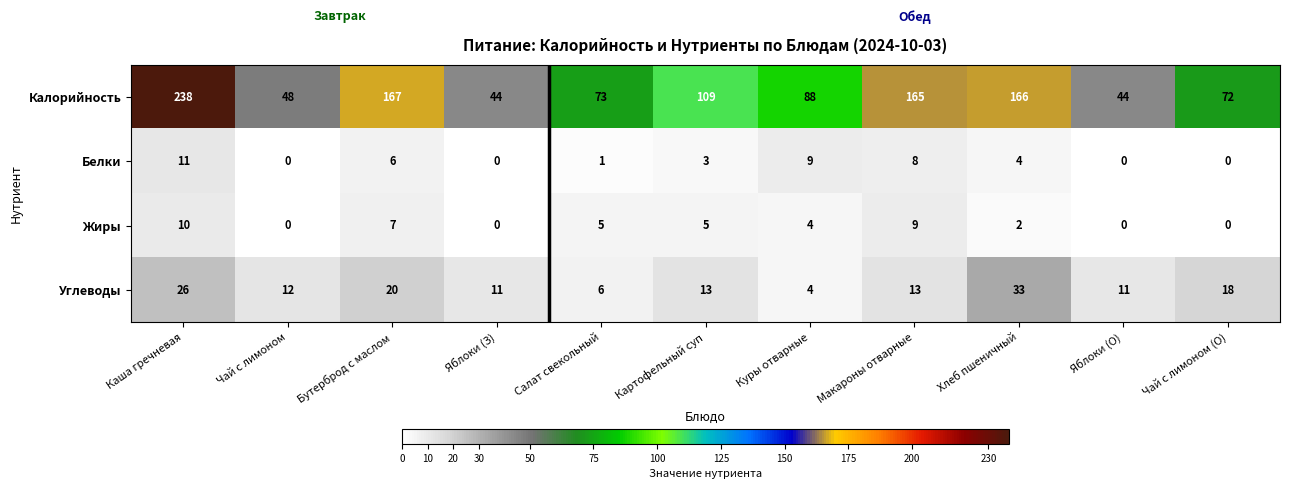

What is the difference between the maximum and second lowest values in the Жиры series?

10